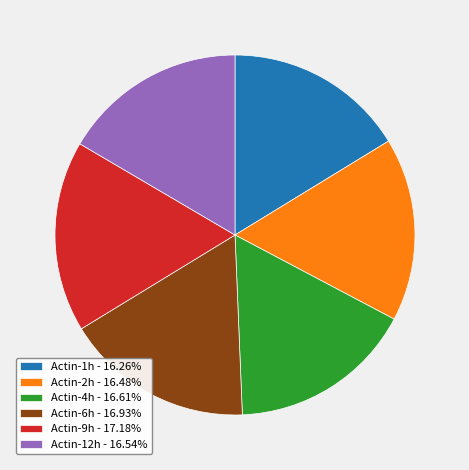

What is the ratio of the value at Actin-6h - 16.93% to the value at Actin-1h - 16.26%?

1.0